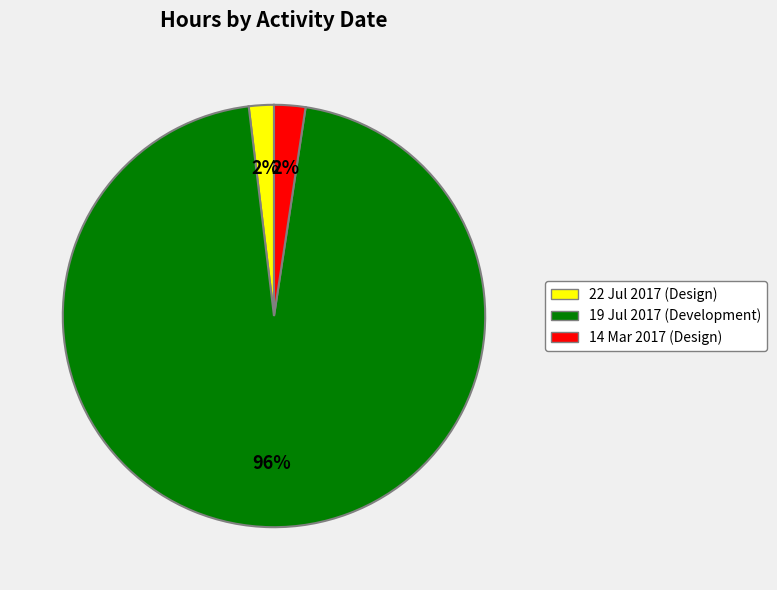

Do 22 Jul 2017 (Design) and 19 Jul 2017 (Development) together represent more than half of the pie?

Yes